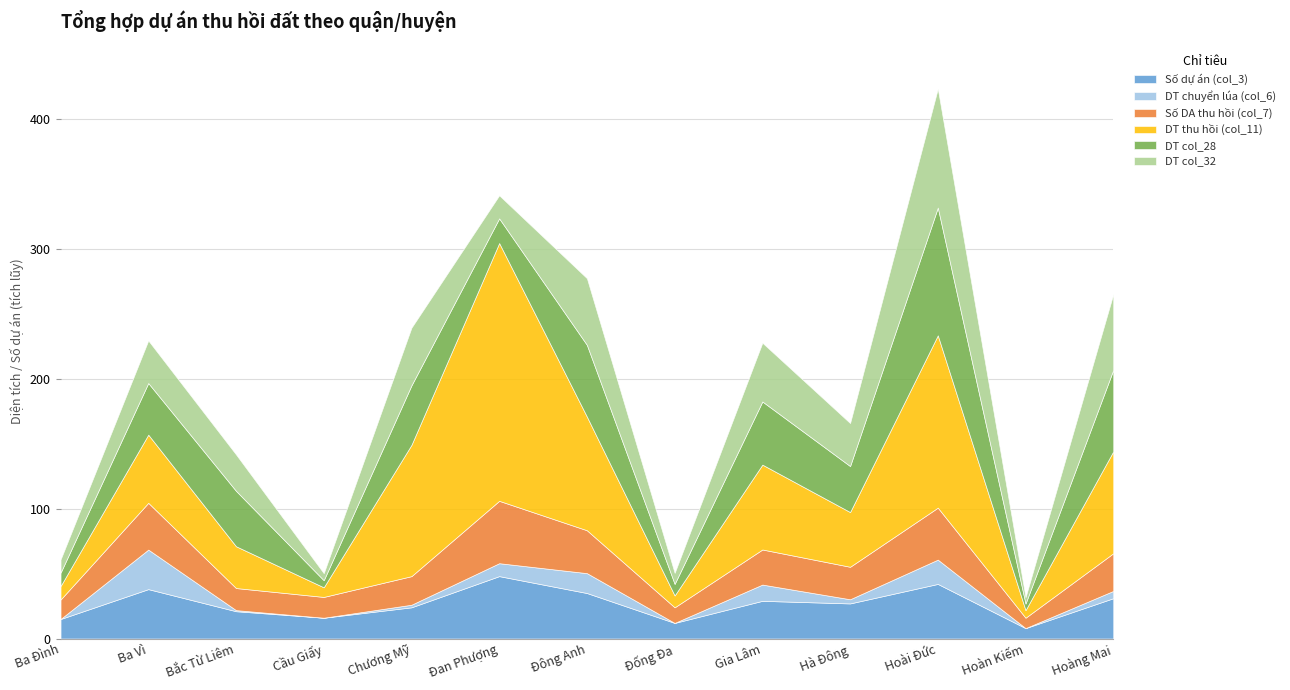

What are all the series names shown in the legend?

Số dự án (col_3), DT chuyển lúa (col_6), Số DA thu hồi (col_7), DT thu hồi (col_11), DT col_28, DT col_32